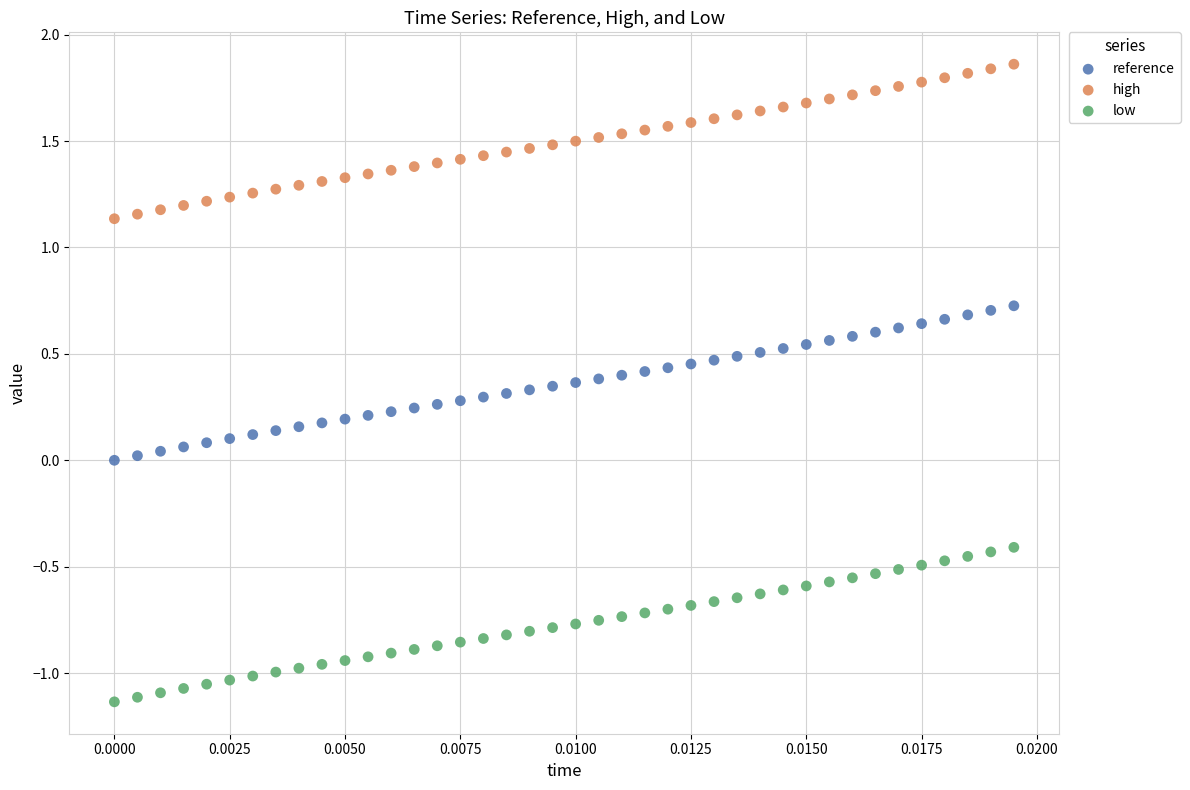

Which series contains the lowest Y value?

low